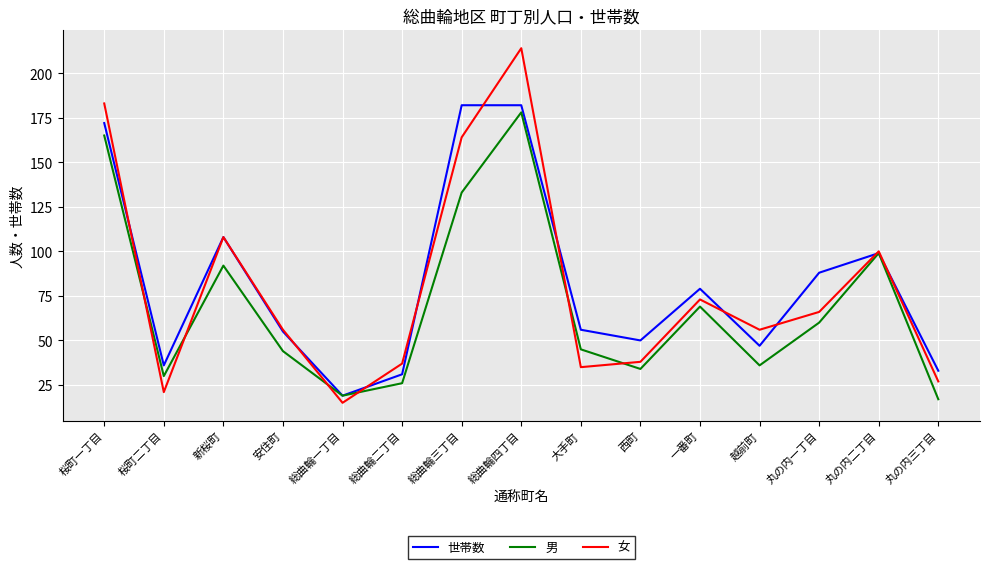

Between 総曲輪一丁目 and 総曲輪四丁目, which series saw the biggest shift?

女